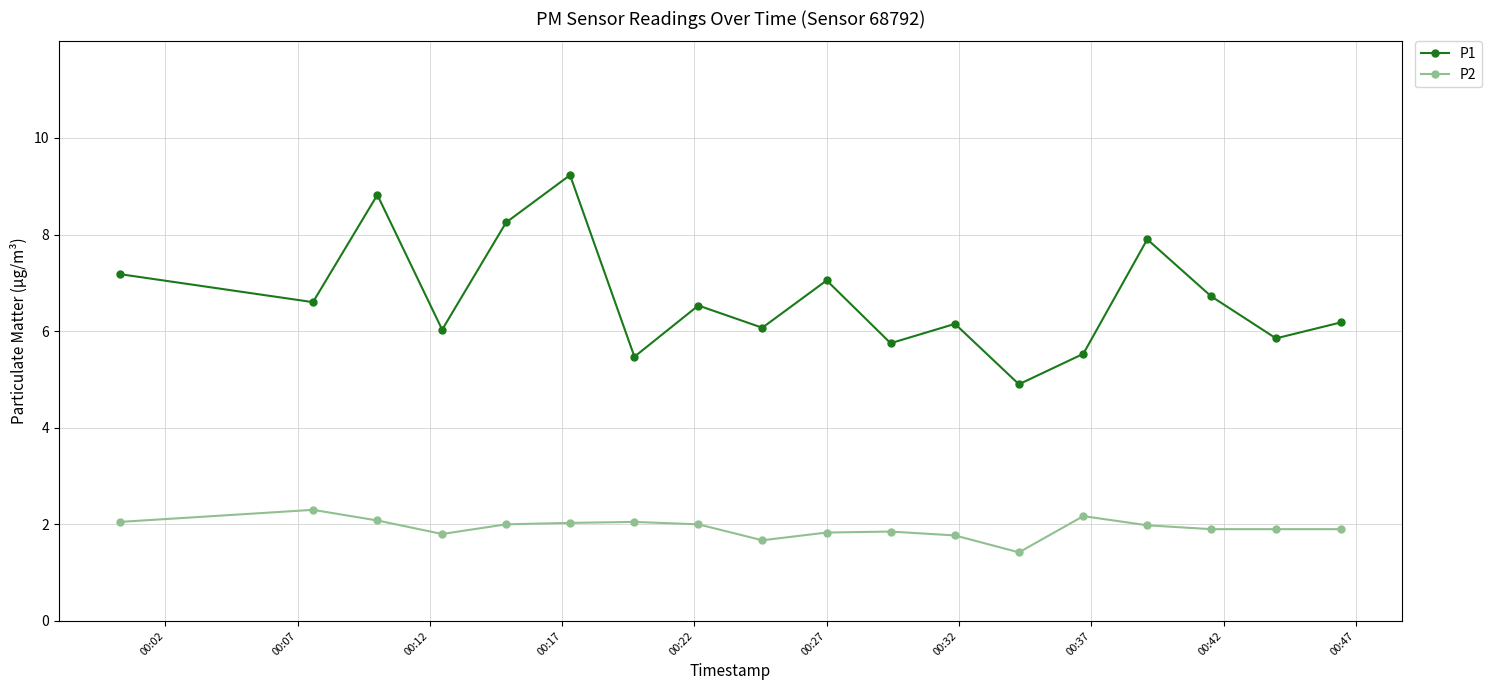

How many interior local valleys does the P1 series have?

7